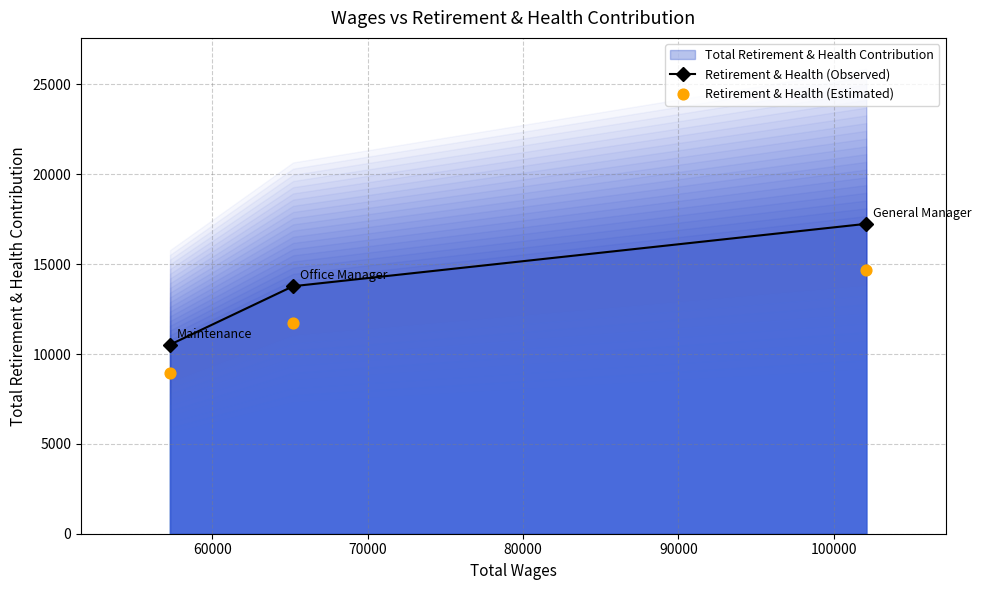

What is the value of the Retirement & Health (Observed) point at the 3rd from the left?

17245